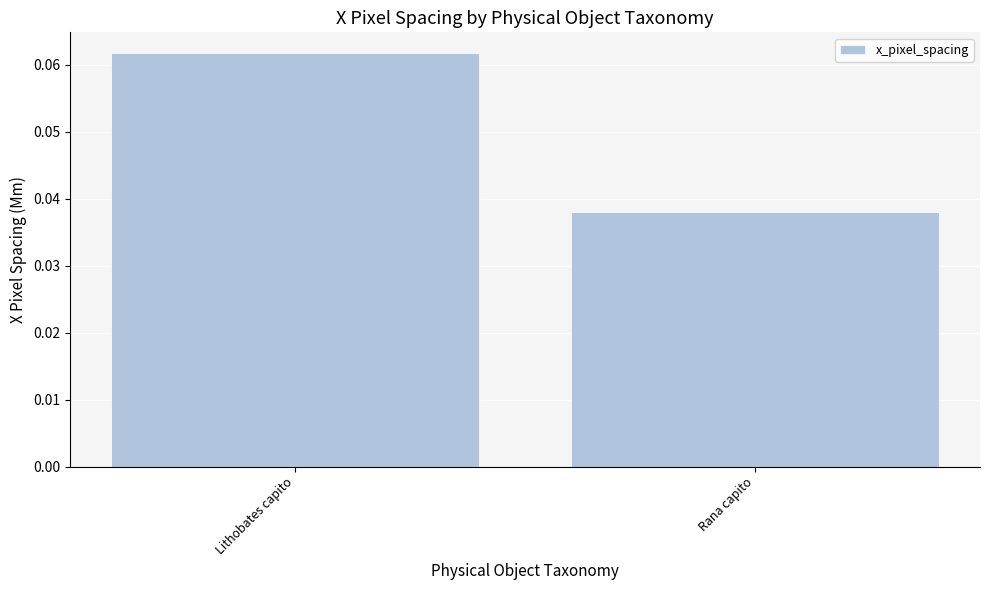

What position from the right is Lithobates capito?

2